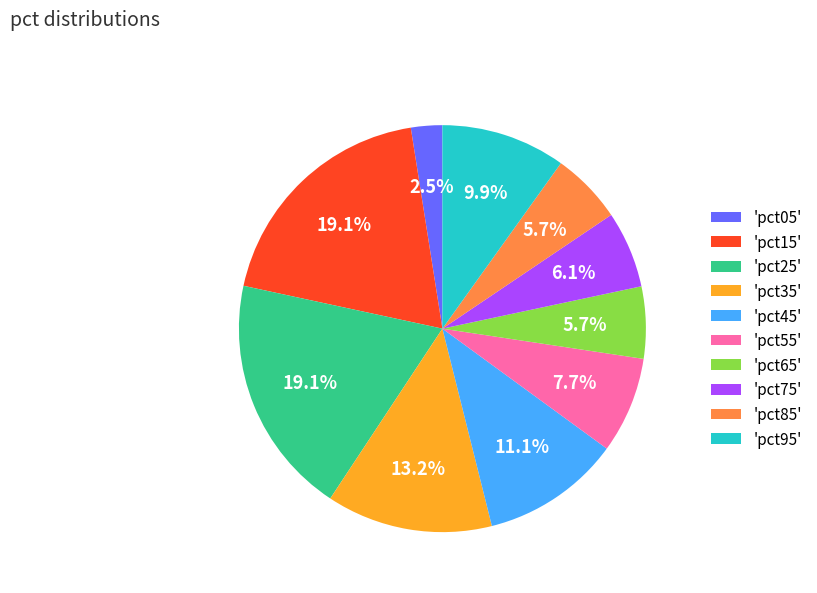

Approximately how many times larger is the value at 'pct75' compared to 'pct25'?

0.3